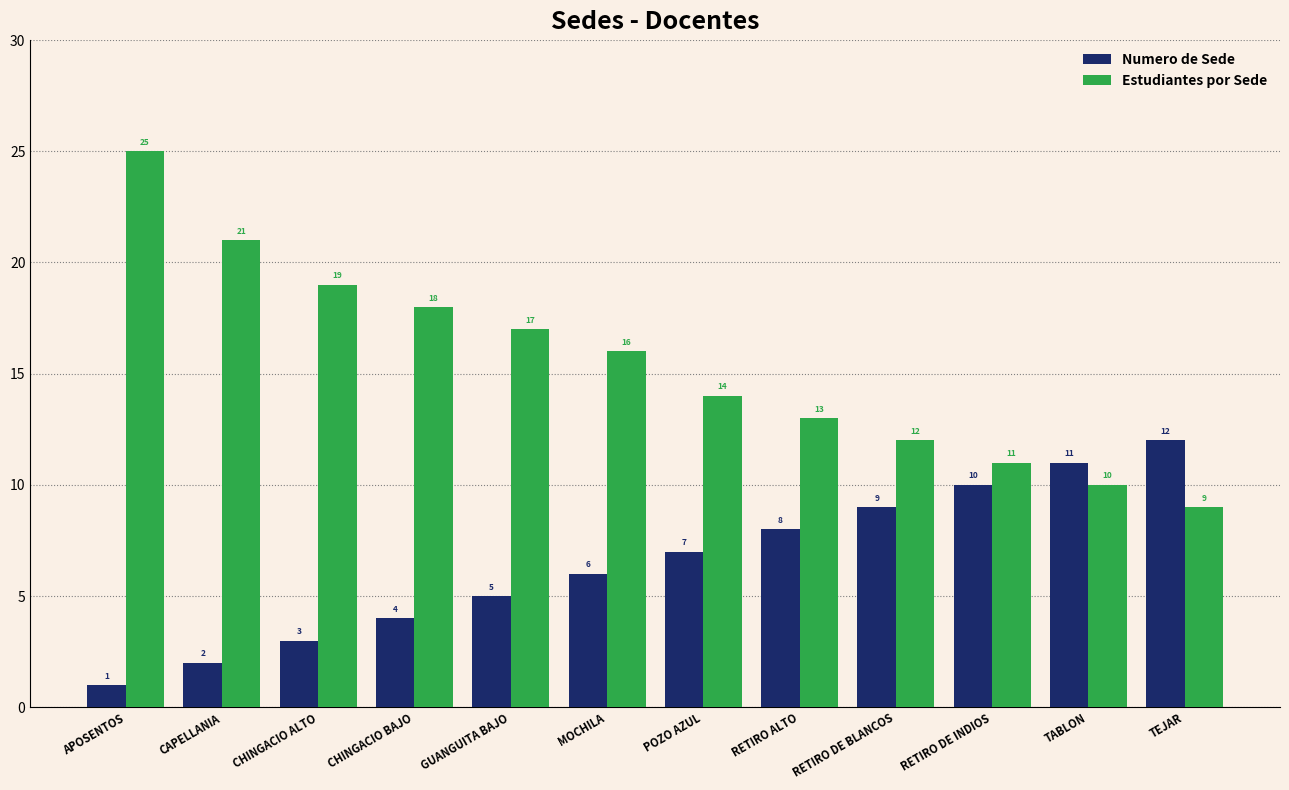

At GUANGUITA BAJO, list the series in order from largest to smallest.

Estudiantes por Sede, Numero de Sede